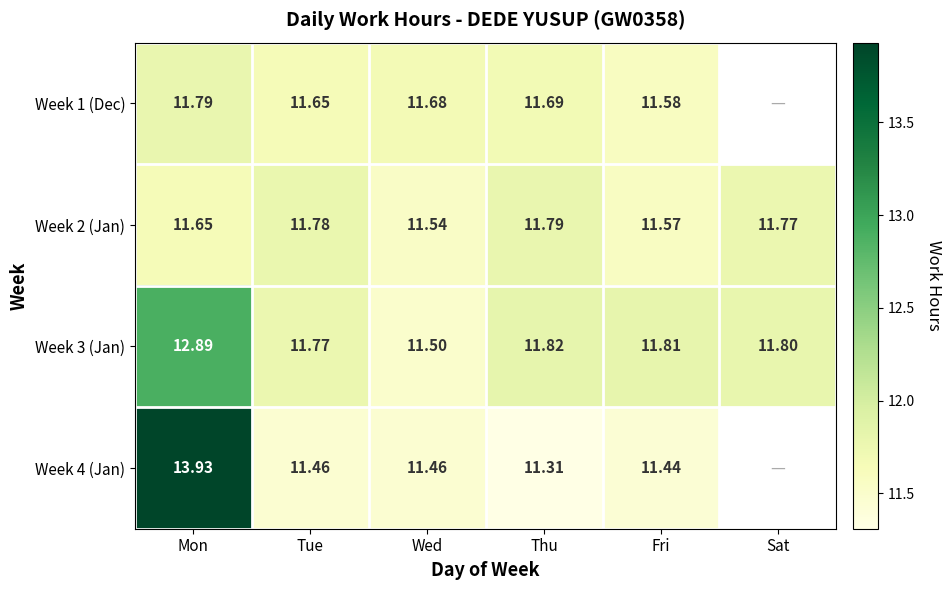

Where is Week 3 (Jan) nearest to the value 12?

Thu